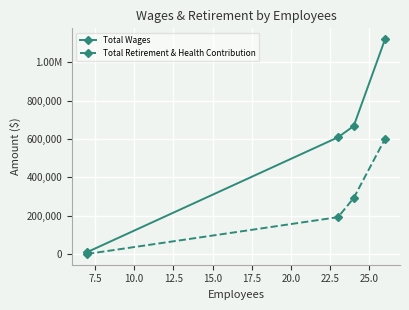

What are all the series names shown in the legend?

Total Wages, Total Retirement & Health Contribution